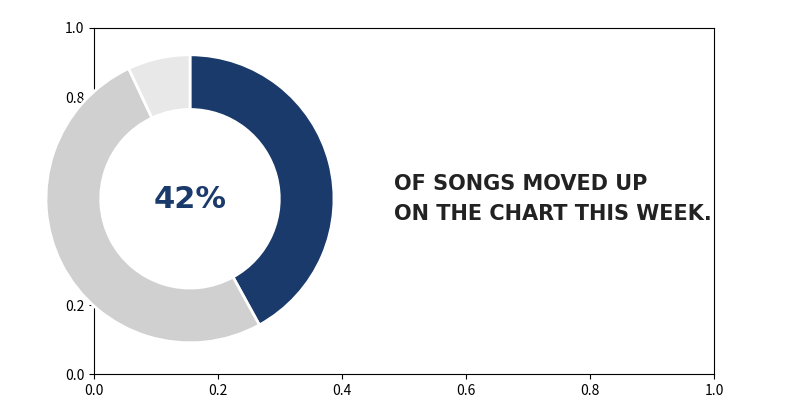

To the nearest percent, what is the average slice percentage?

33%